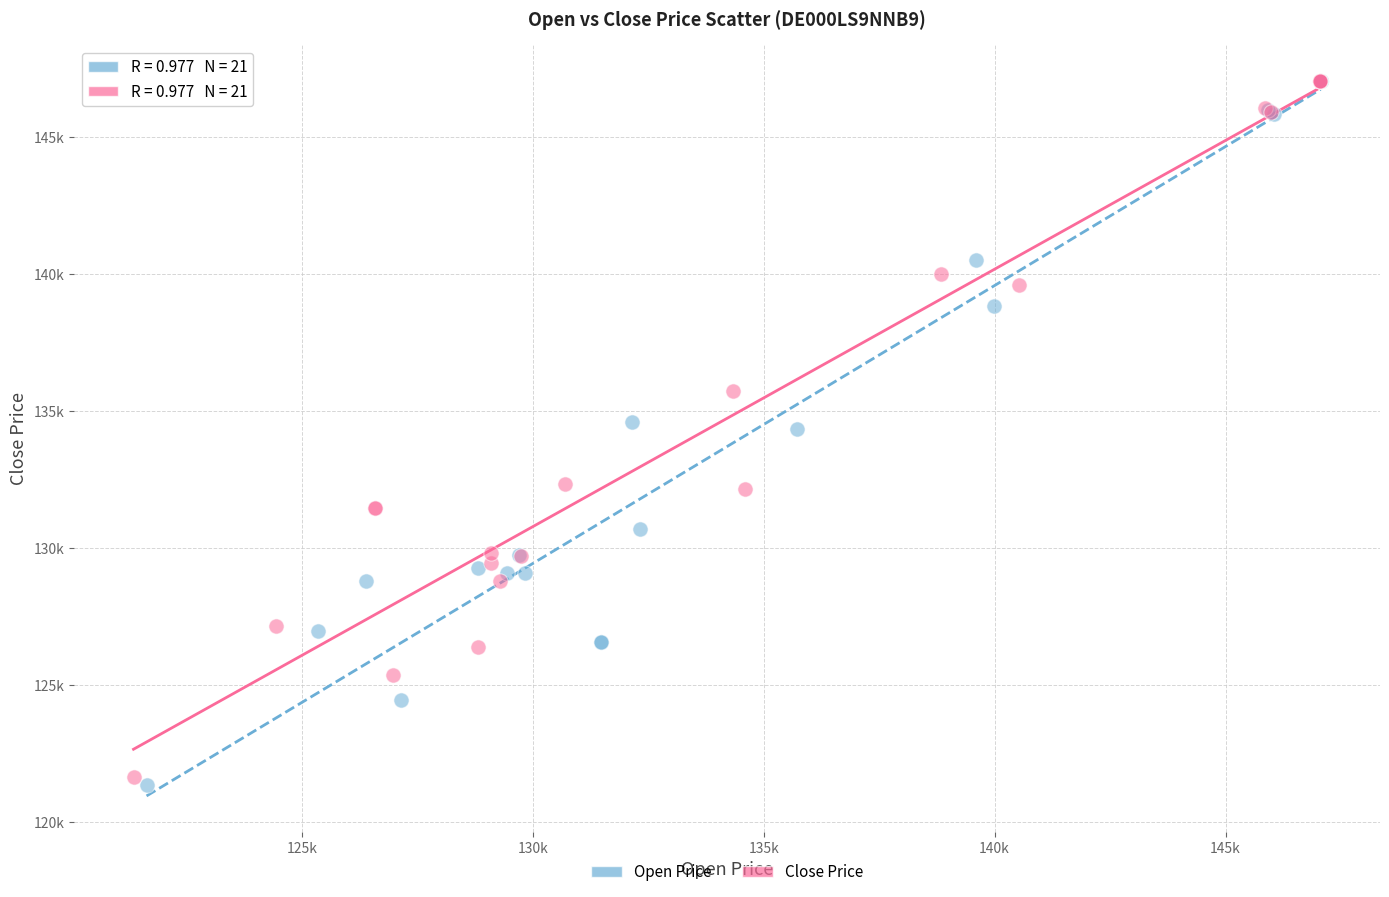

What are all the series names shown in the legend?

Open Price, Close Price